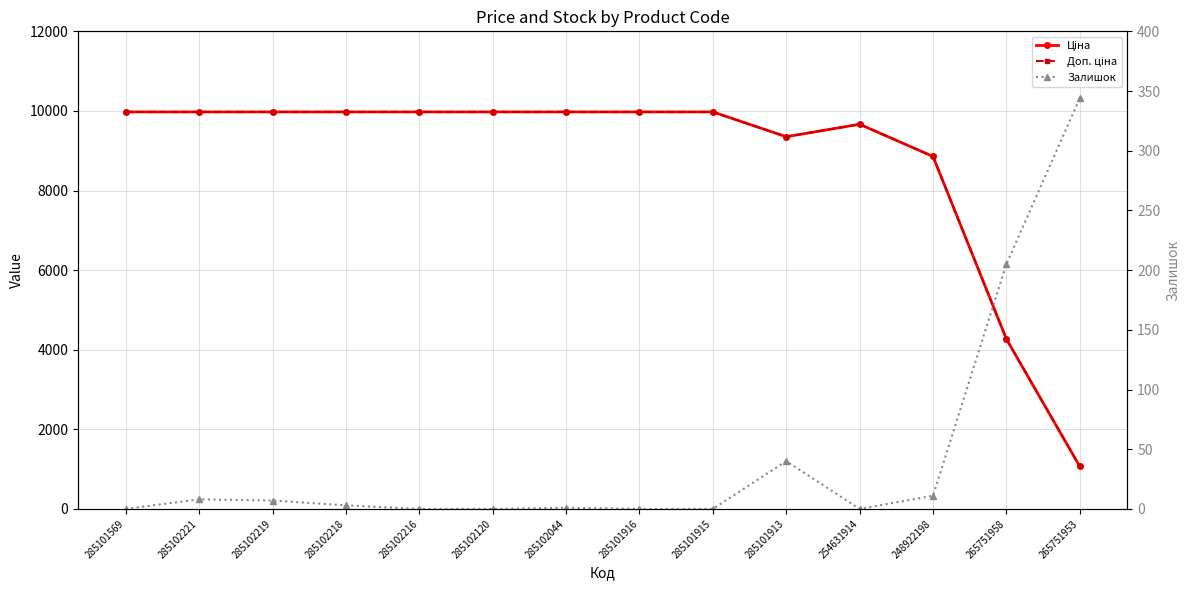

How many lines are shown in the chart?

3